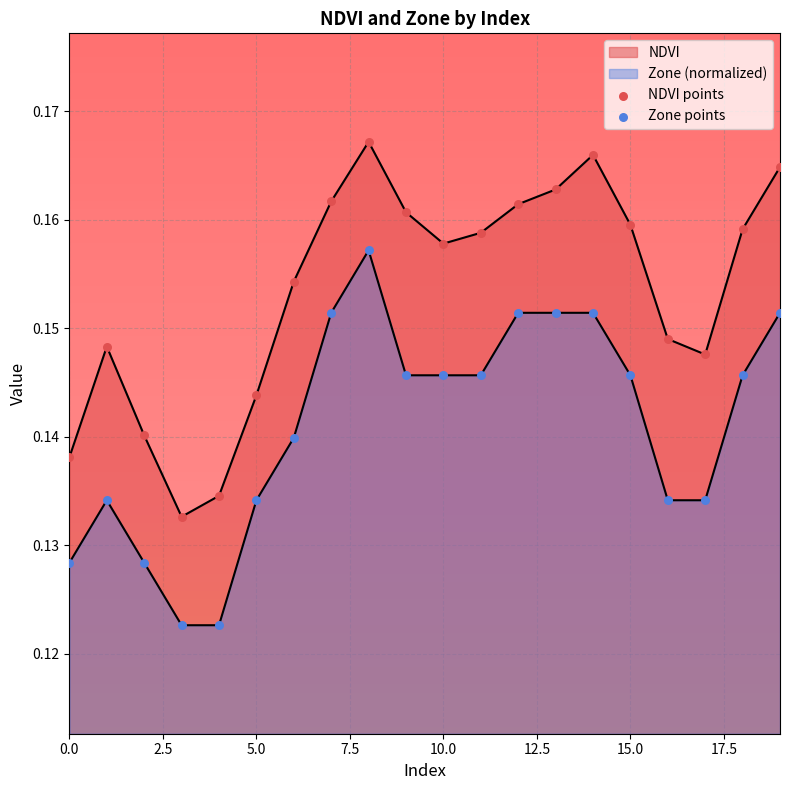

Which series has the largest total across all categories?

NDVI points